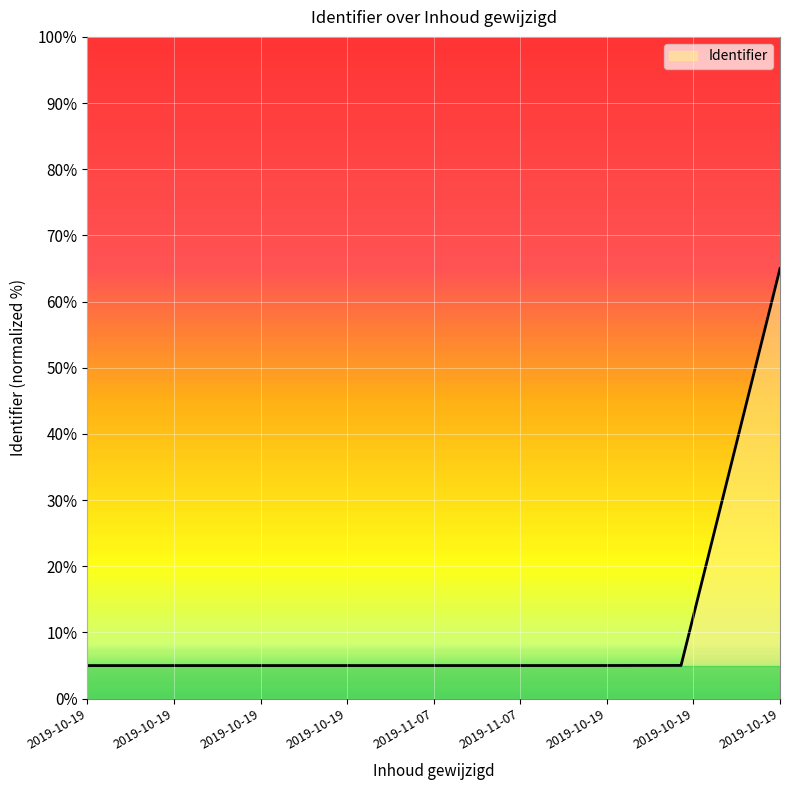

What is the sum of all values?

100.0